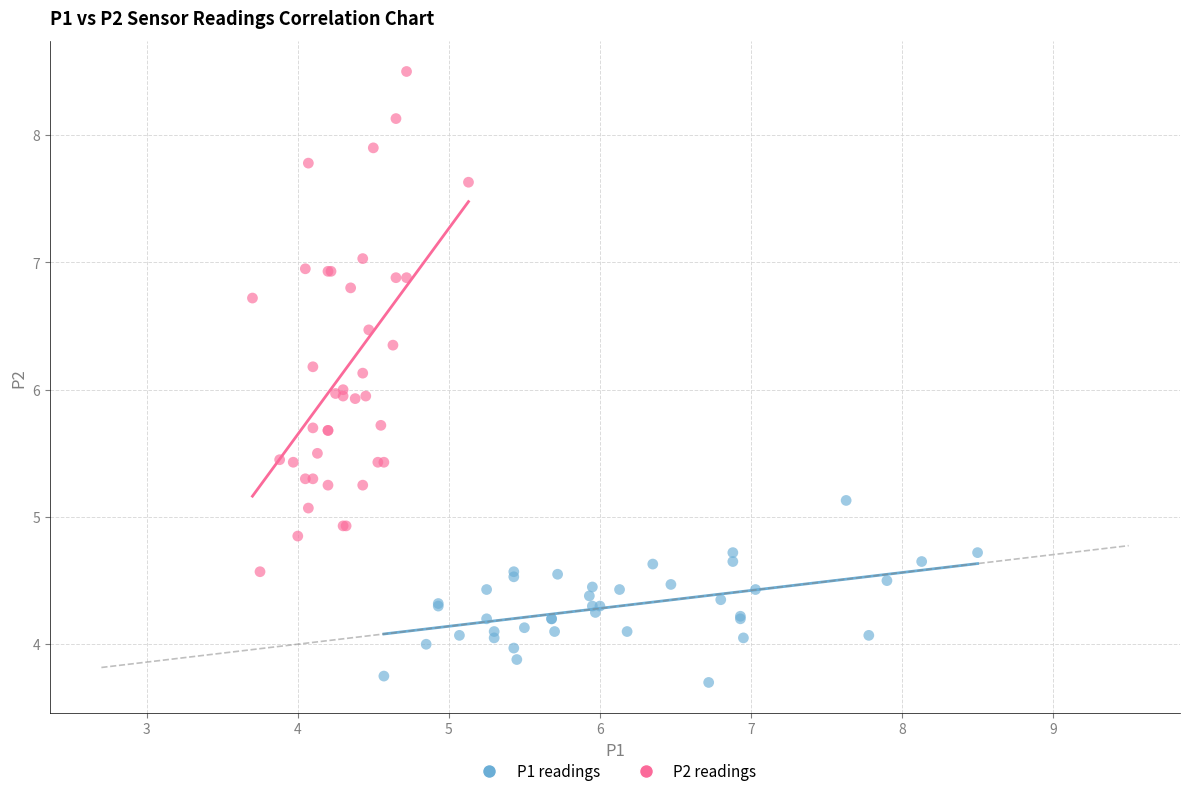

Which series contains the lowest Y value?

P1 readings